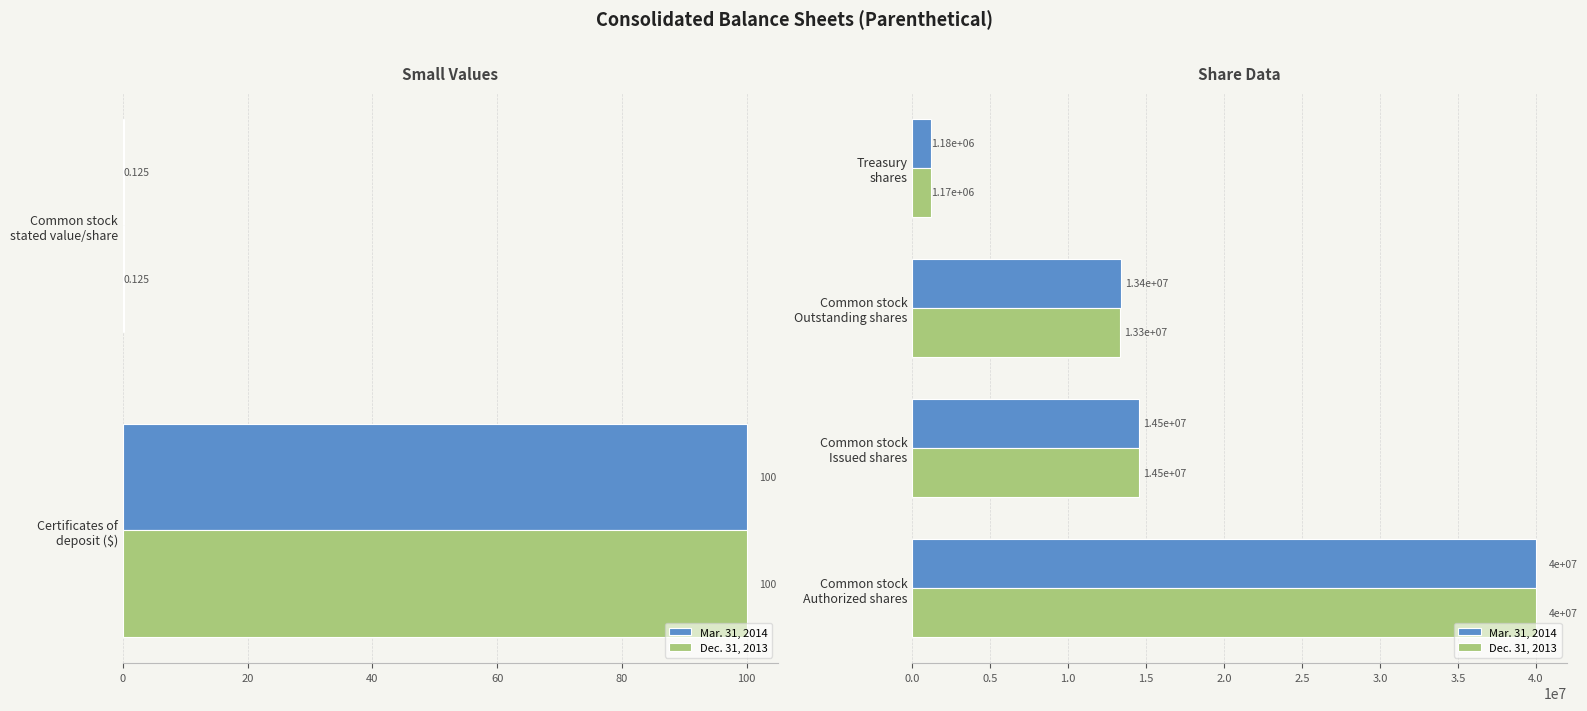

The Dec. 31, 2013 series shows 21325553 at Common stock Issued shares. True or false?

False